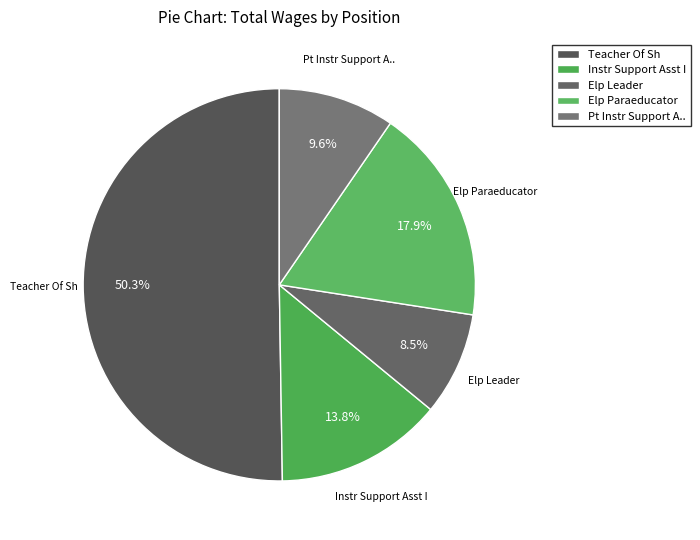

What is the ratio of the value at Elp Paraeducator to the value at Elp Leader?

2.1